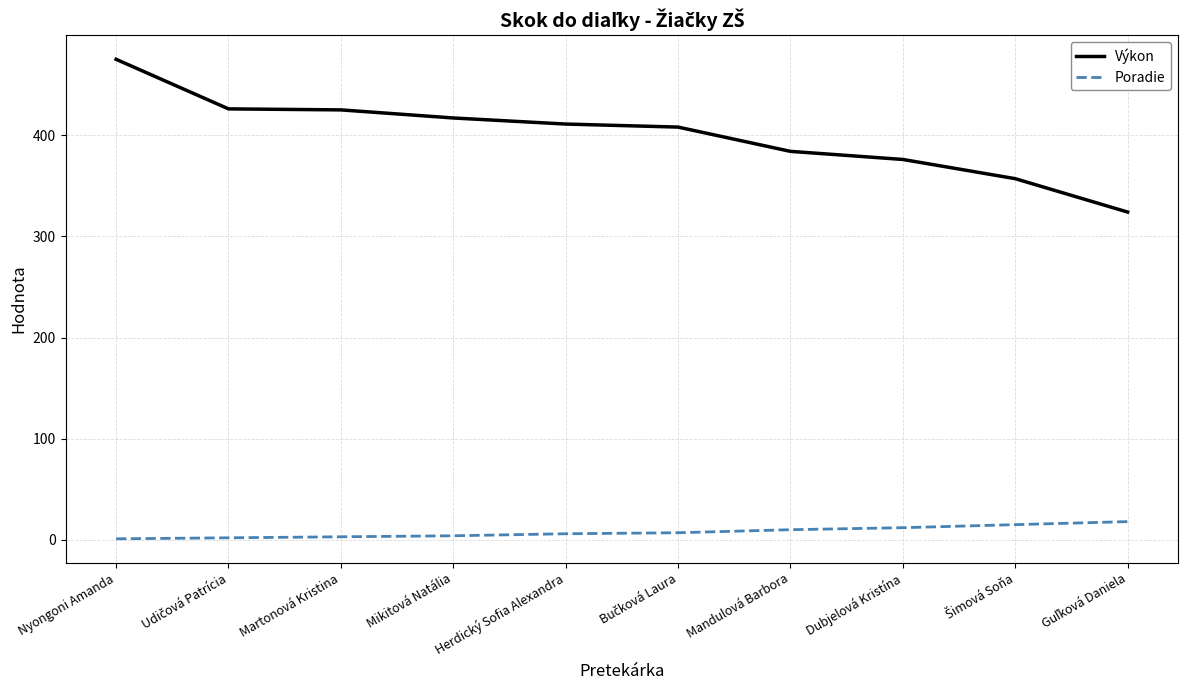

List the series in order of their overall mean, highest first.

Výkon, Poradie